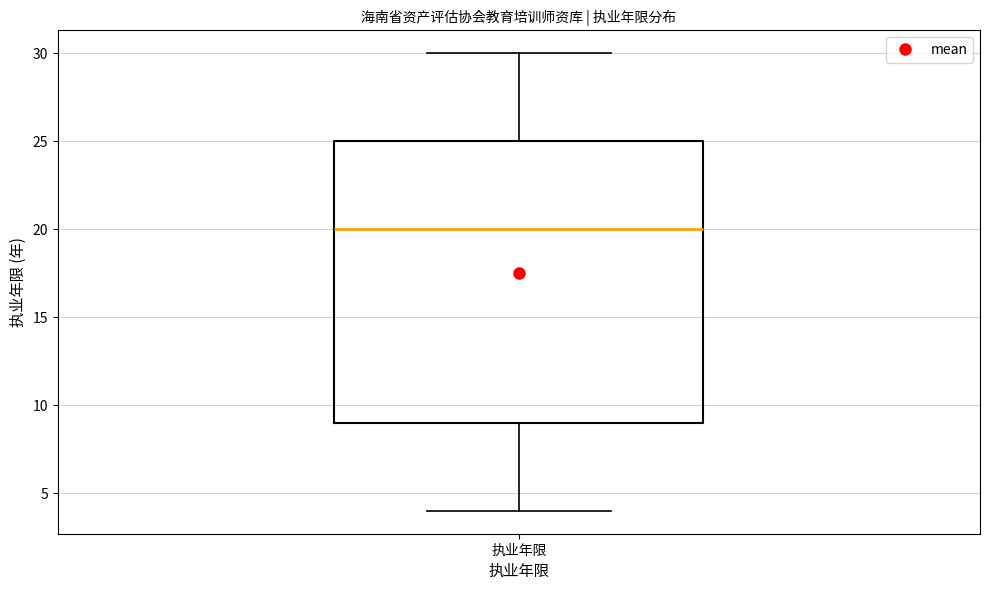

Where does the upper whisker of the box for 执业年限 end on the y-axis? The values are not printed on the chart, so give them approximately, as read against the axis.

30